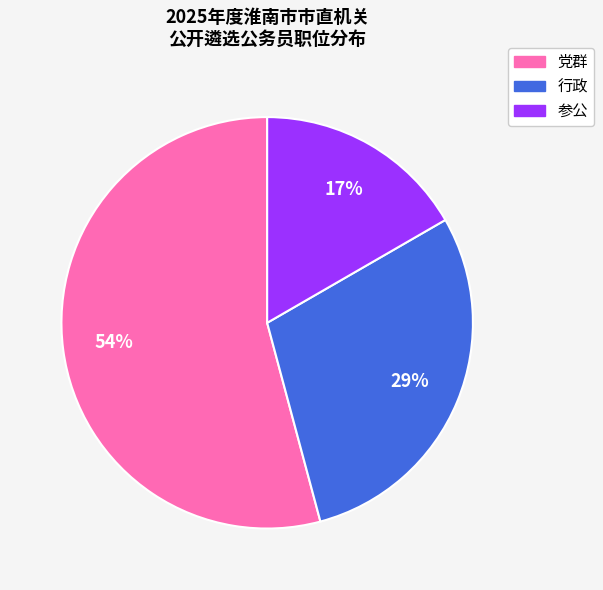

How many segments does this pie chart have?

3